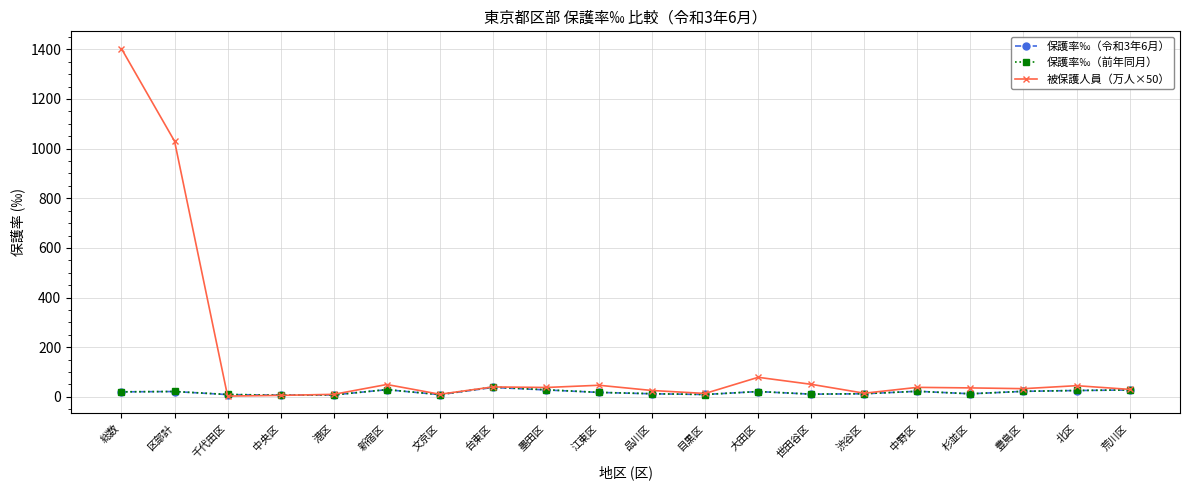

Where do 保護率‰（前年同月） and 保護率‰（令和3年6月） first cross each other?

千代田区 and 中央区